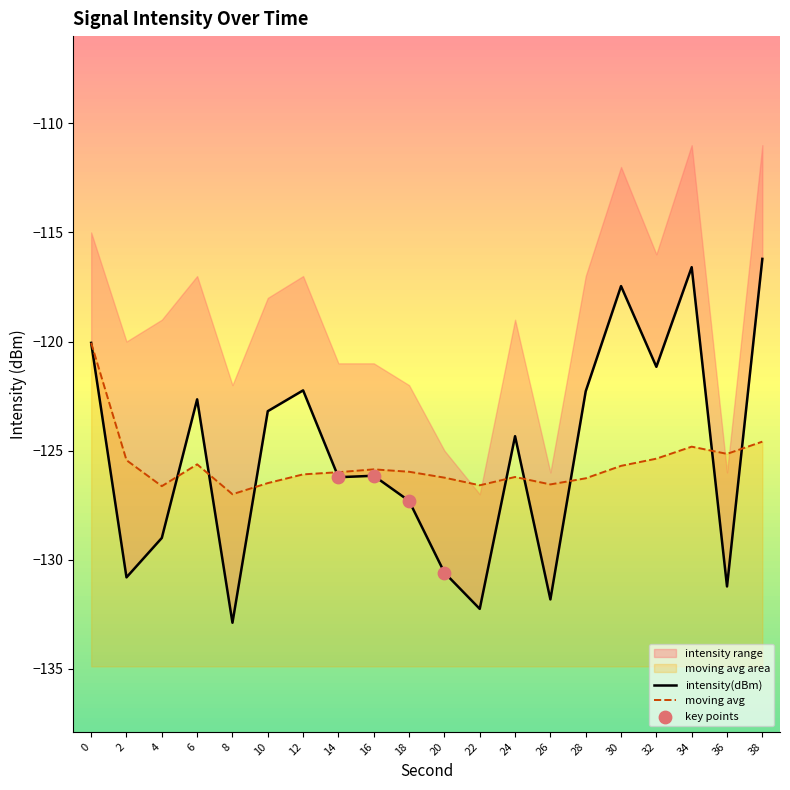

Which series reaches the minimum Y coordinate?

intensity(dBm)